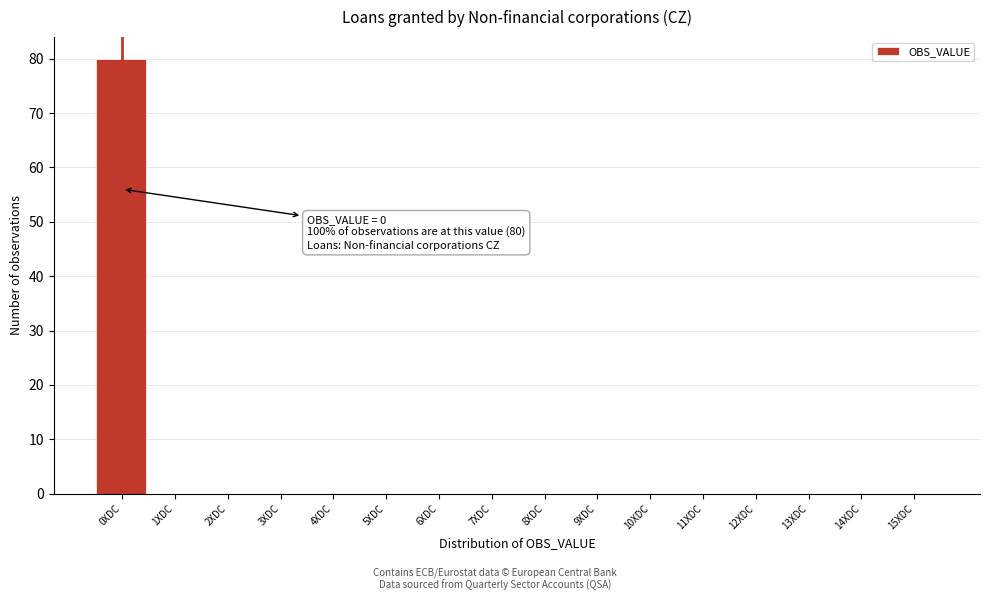

Reading left to right, transcribe all the data shown in this chart.

0XDC=80	1XDC=0	2XDC=0	3XDC=0	4XDC=0	5XDC=0	6XDC=0	7XDC=0	8XDC=0	9XDC=0	10XDC=0	11XDC=0	12XDC=0	13XDC=0	14XDC=0	15XDC=0